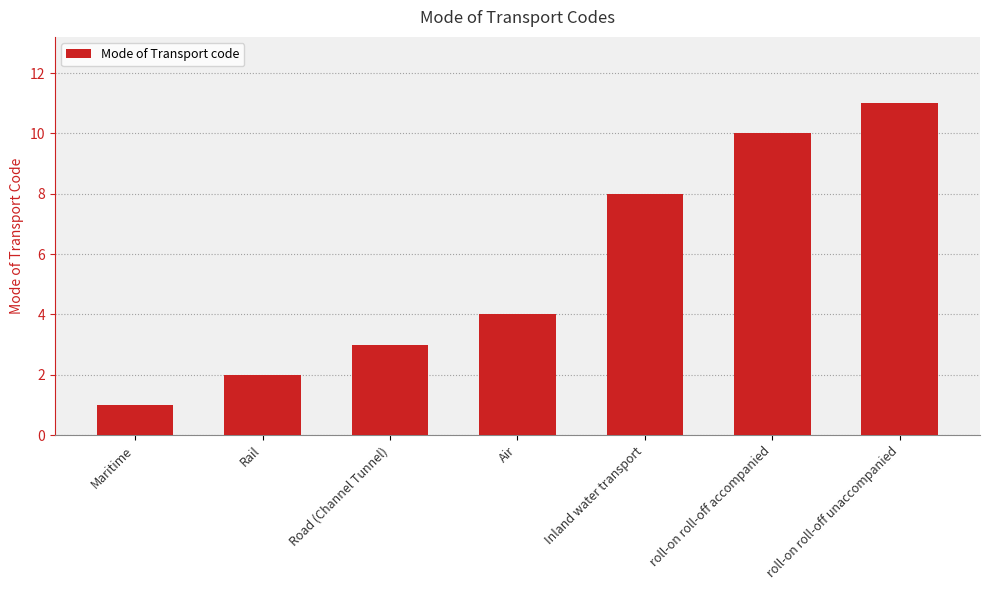

List the labels in order of value, largest first.

roll-on roll-off unaccompanied, roll-on roll-off accompanied, Inland water transport, Air, Road (Channel Tunnel), Rail, Maritime